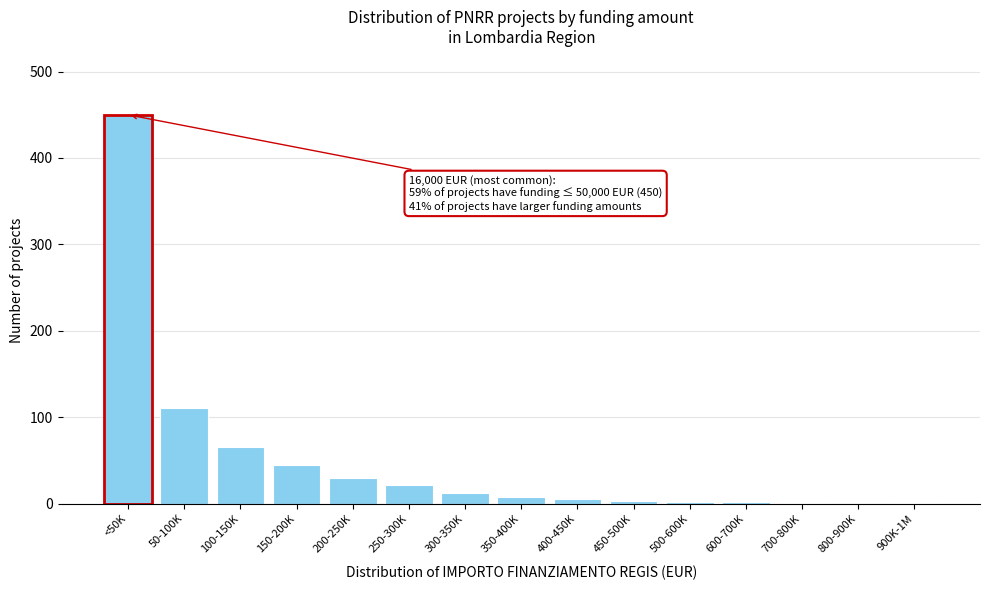

What is the maximum value shown in the chart?

450